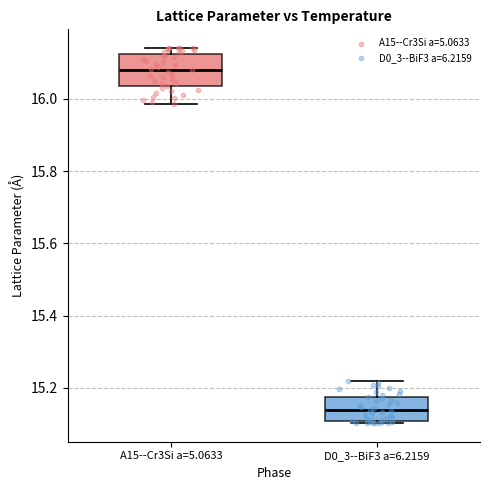

Where is the lower edge of the box for A15--Cr3Si a=5.0633 on the y-axis? The values are not printed on the chart, so give them approximately, as read against the axis.

16.04